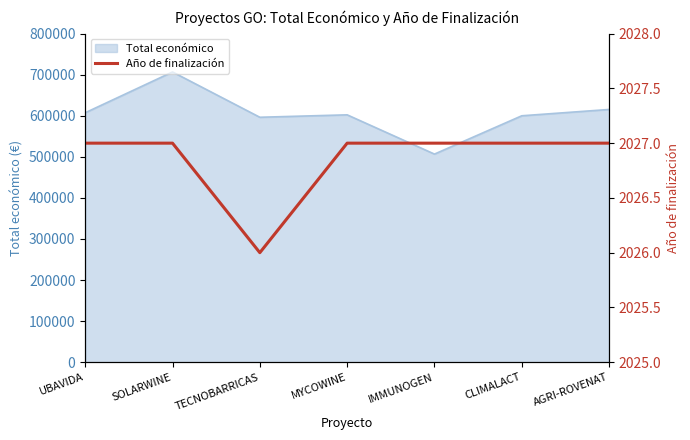

Where is the data nearest to the value 2026?

TECNOBARRICAS